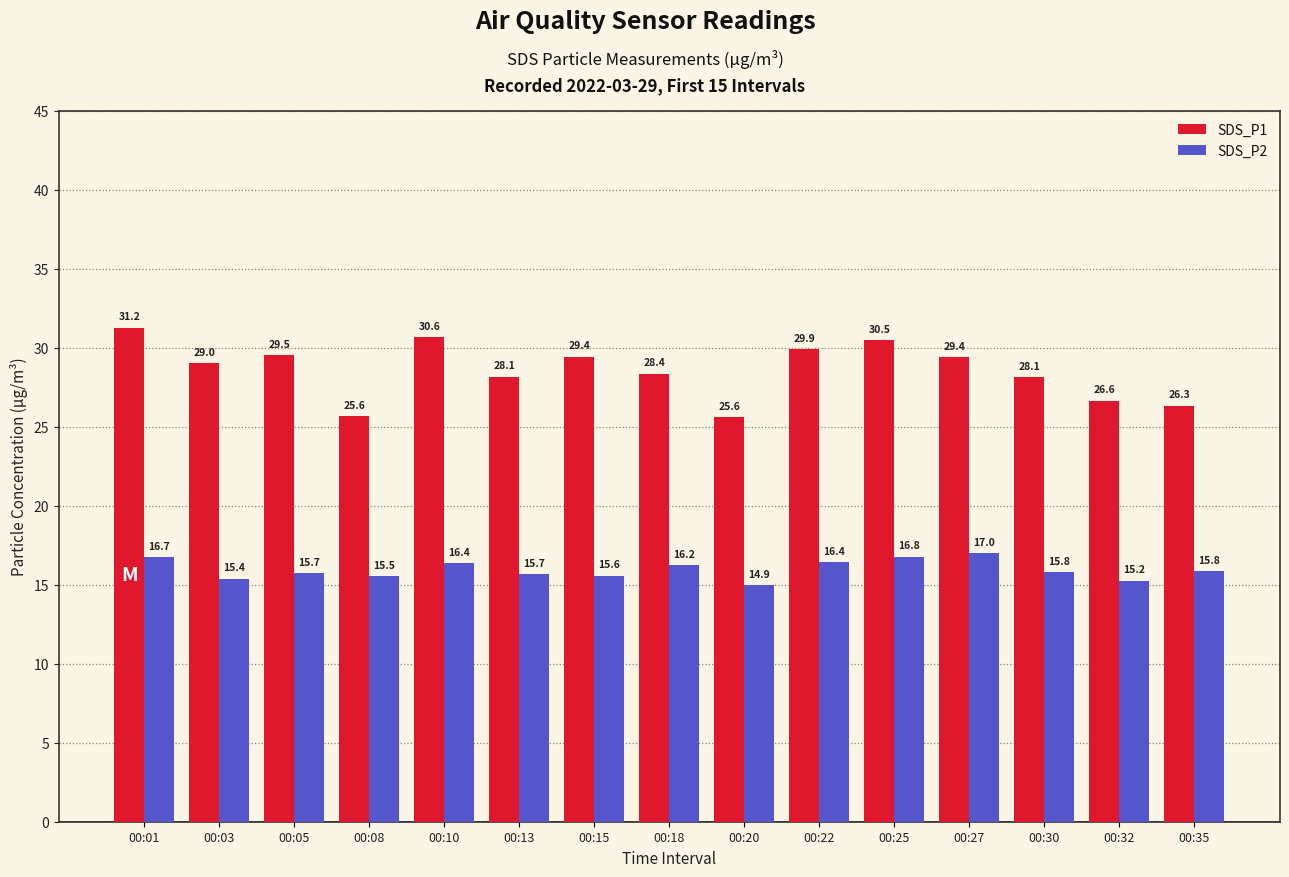

At which label does SDS_P1 reach its peak?

00:01